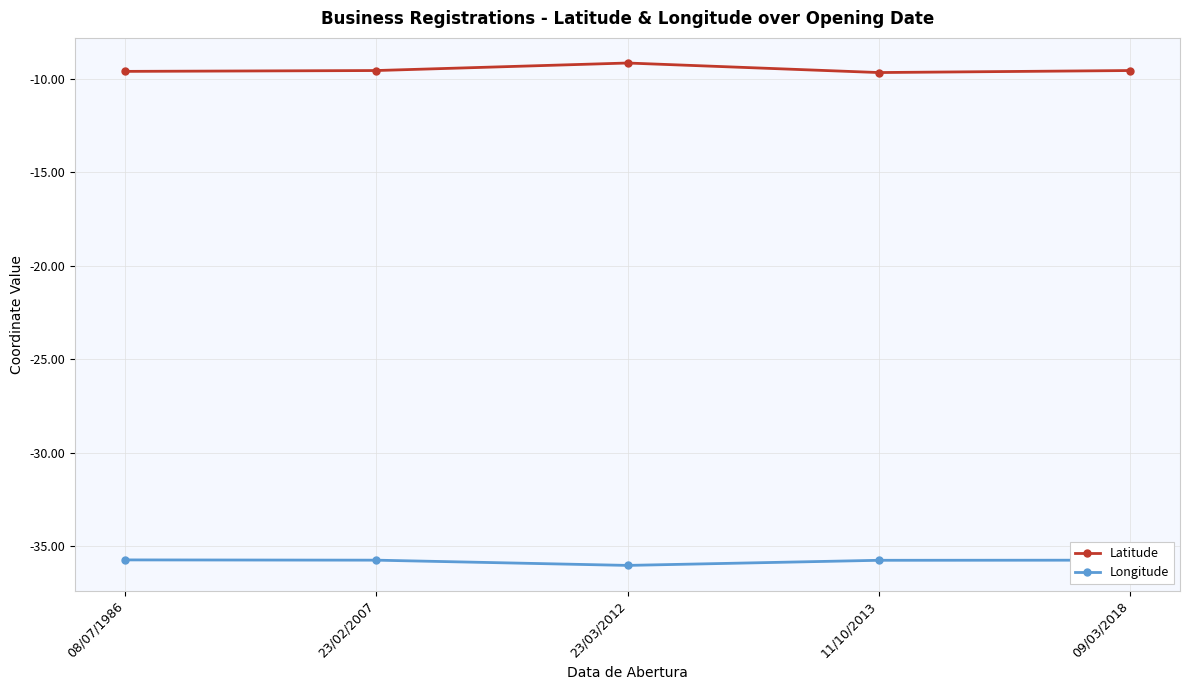

How many lines are shown in the chart?

2